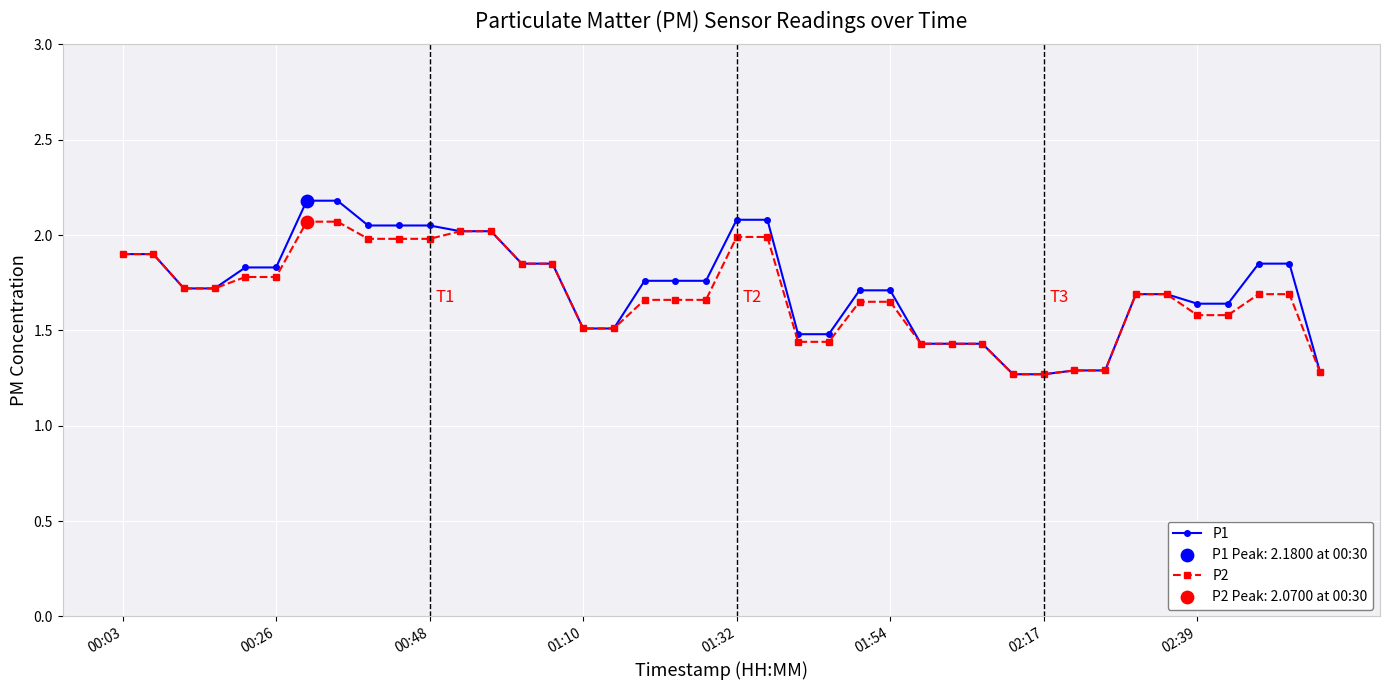

Which series has the largest total across all categories?

P1